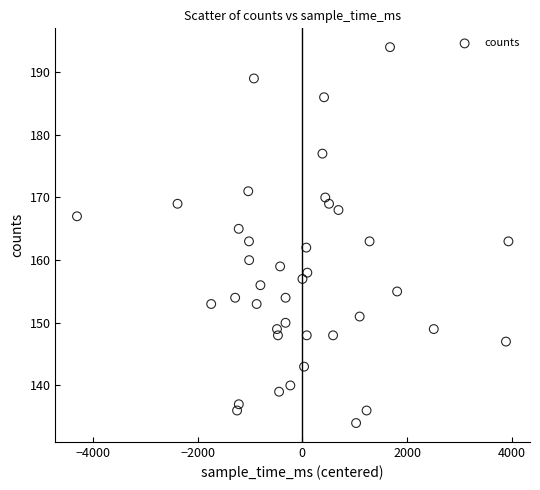

What is the range of Y values (max minus min)?

60